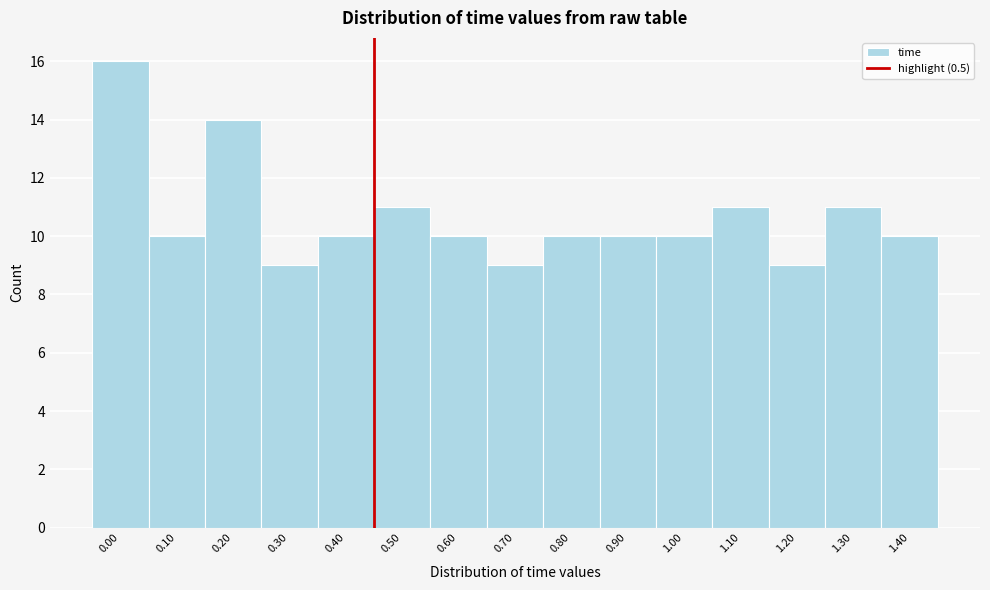

Reading right to left, extract all data points from this chart.

1.40=10	1.30=11	1.20=9	1.10=11	1.00=10	0.90=10	0.80=10	0.70=9	0.60=10	0.50=11	0.40=10	0.30=9	0.20=14	0.10=10	0.00=16